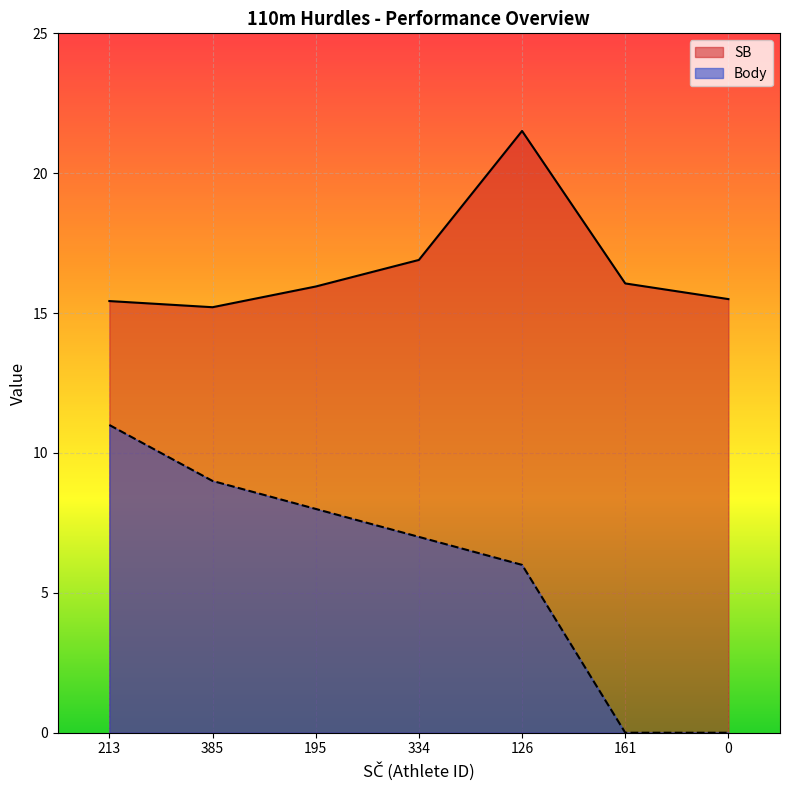

Read the SB value at 334.

16.9